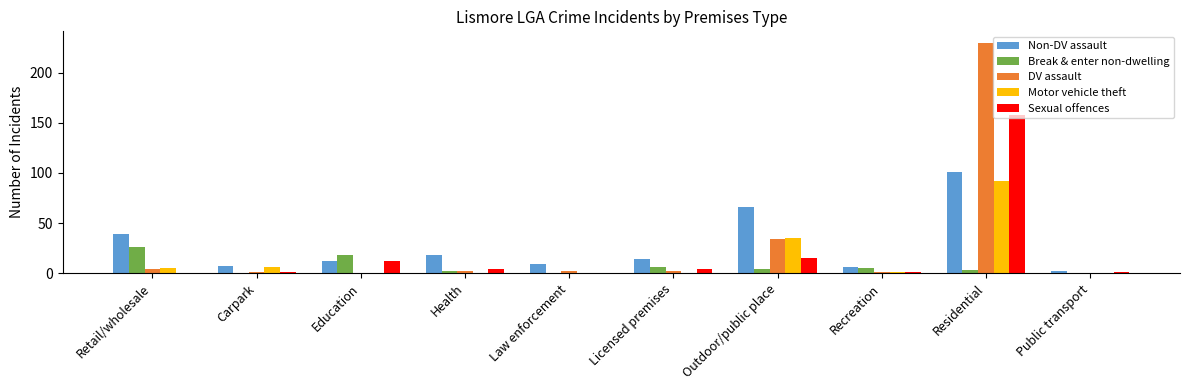

How many groups of bars are there?

10